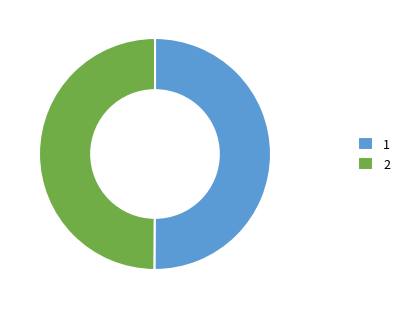

Combined, do 1 and 2 account for over 50%?

Yes